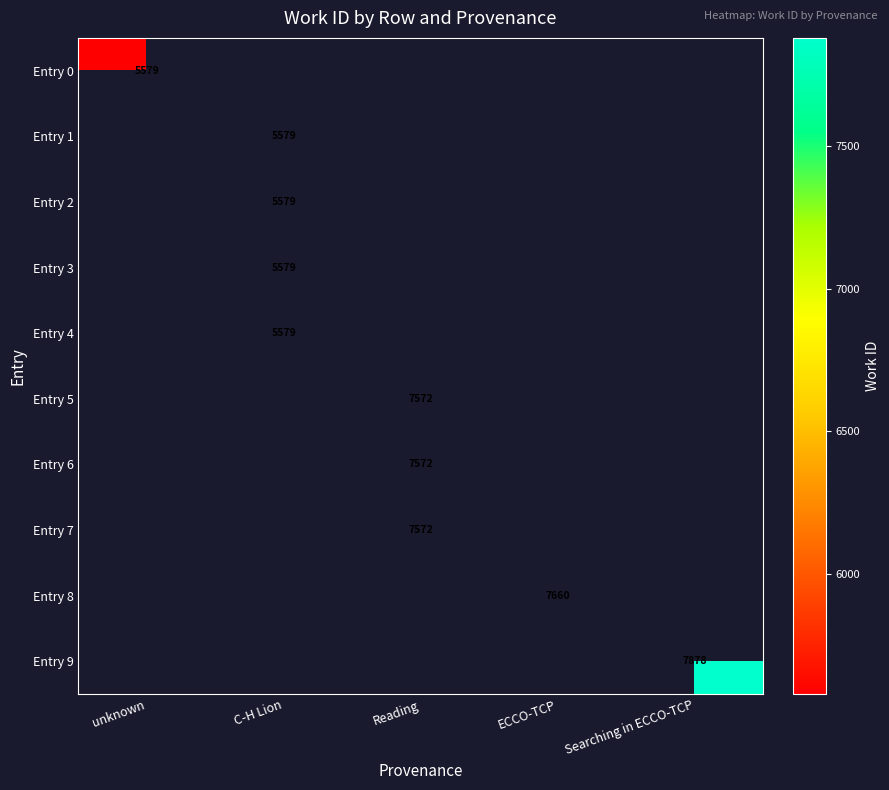

The value of Entry 1 at C-H Lion is 5579. True or false?

True